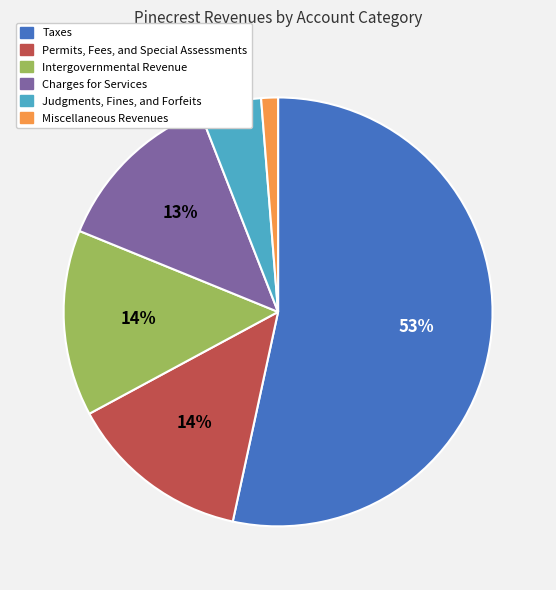

Approximately how many times larger is the value at Permits, Fees, and Special Assessments compared to Charges for Services?

1.1